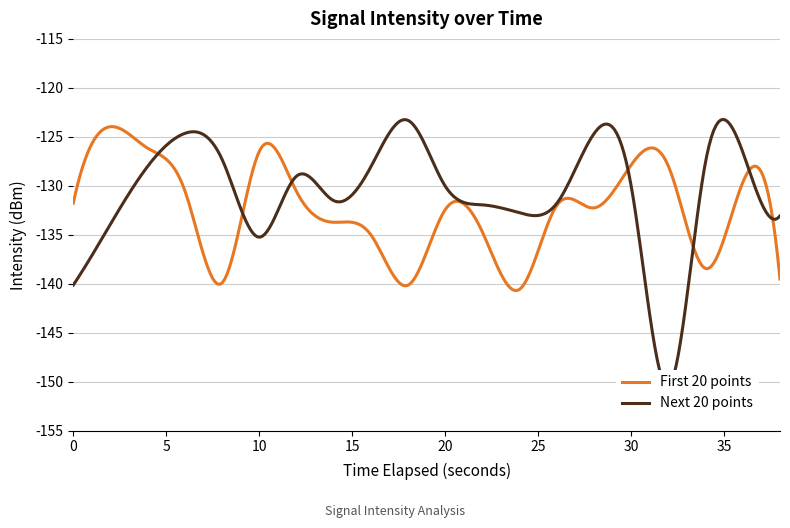

Is the value of Next 20 points at 2 greater than the value of First 20 points at 36?

No